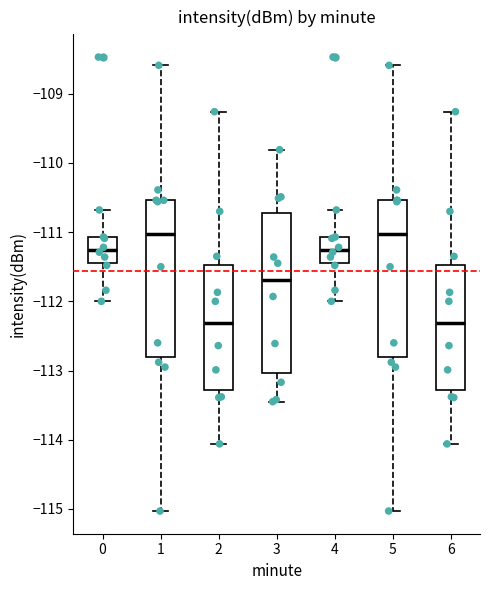

Where does the median line of the box at x = 4 sit on the y-axis? The values are not printed on the chart, so give them approximately, as read against the axis.

-111.3